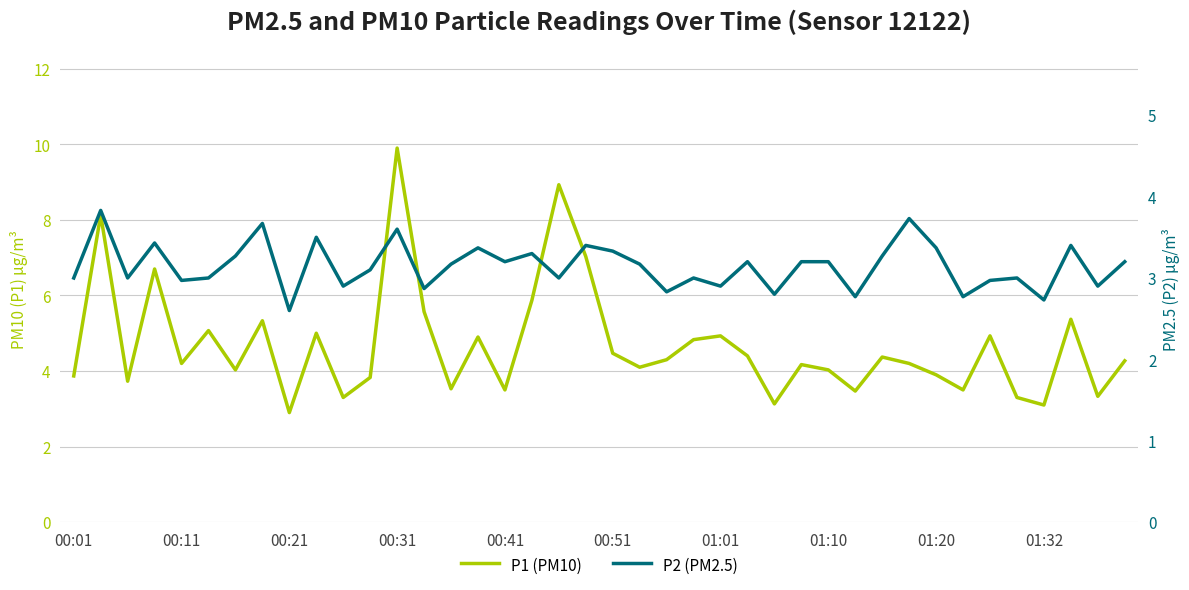

What is the highest value of the P2 (PM2.5) series?

3.8